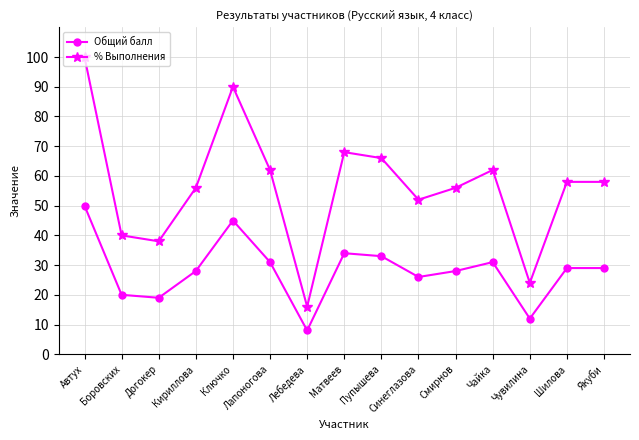

The value of Общий балл at Догокер is 19. True or false?

True